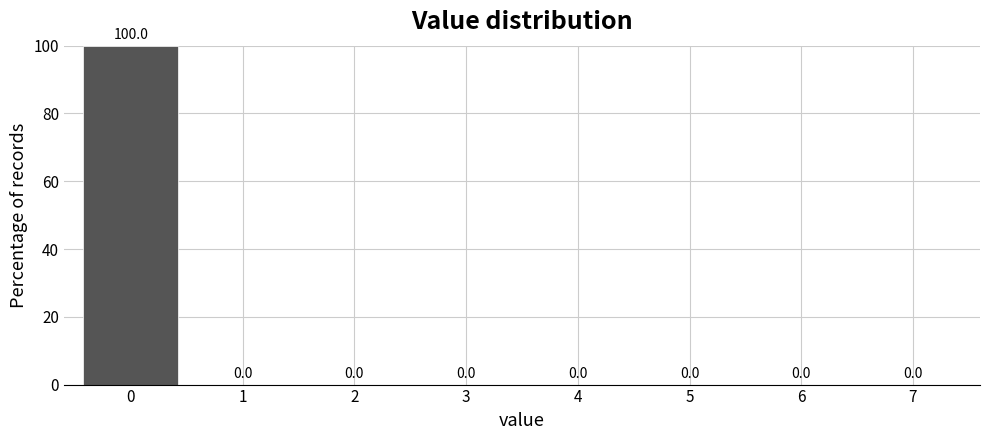

Reading right to left, what are all the values shown in this chart?

7=0	6=0	5=0	4=0	3=0	2=0	1=0	0=100